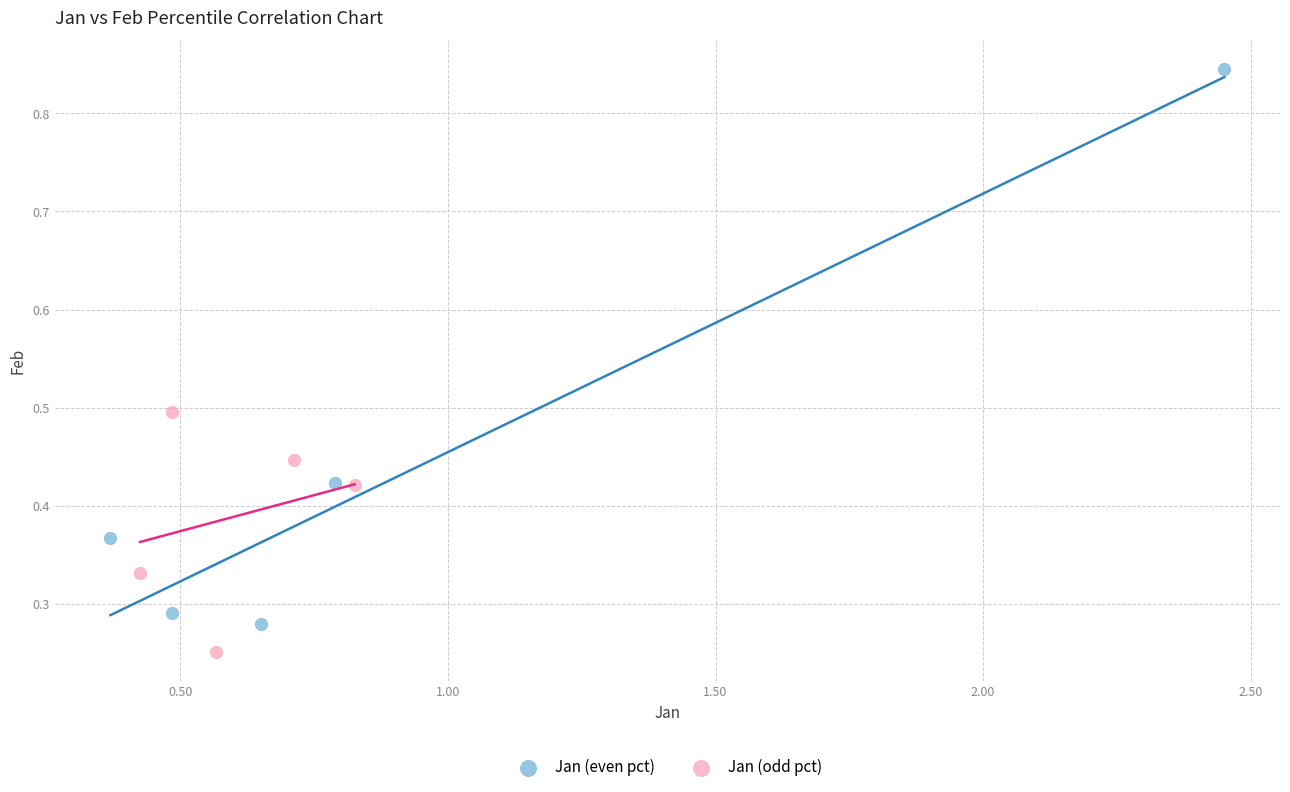

Which series has the widest spread of Y values?

Jan (even pct)